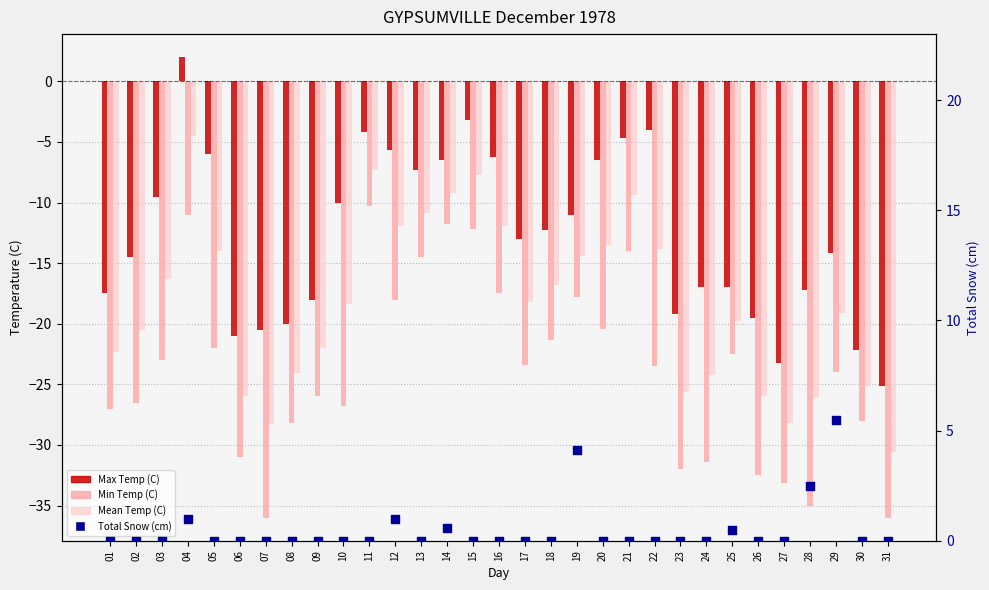

Which series reaches the minimum Y coordinate?

Min Temp (C)